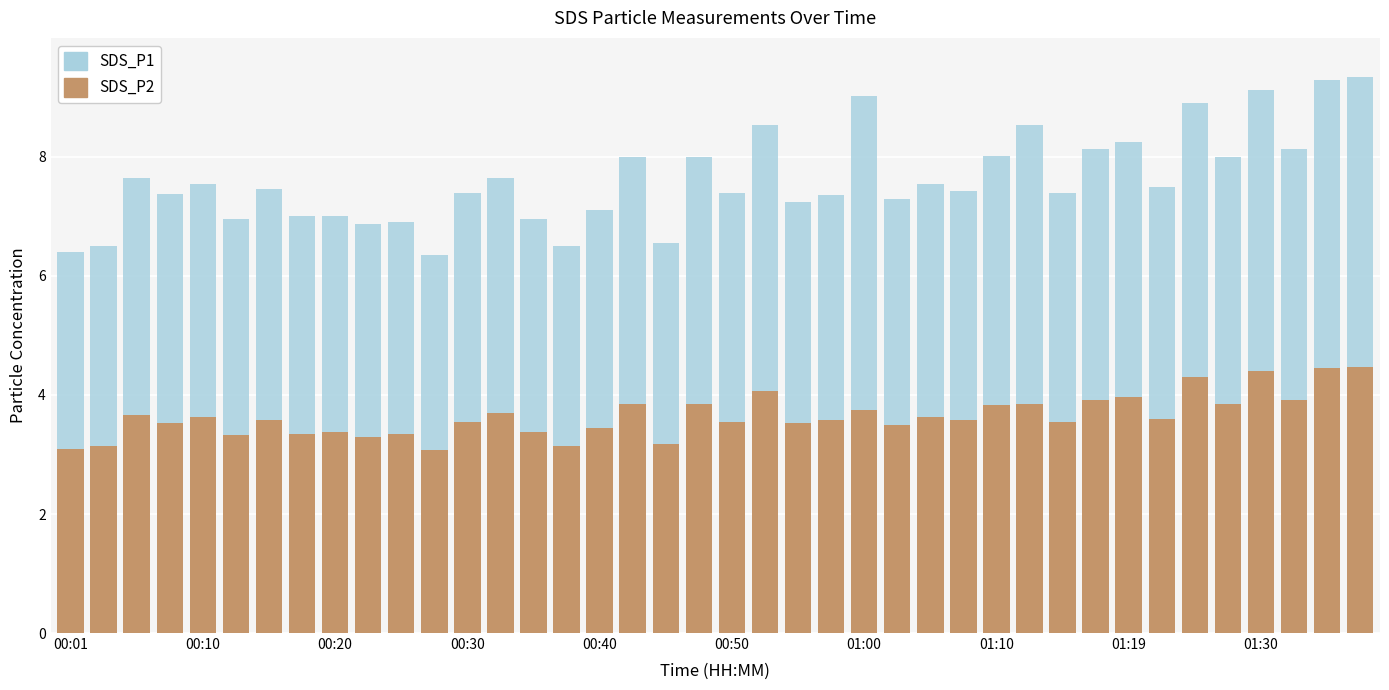

What is the average value of the SDS_P2 series?

3.6